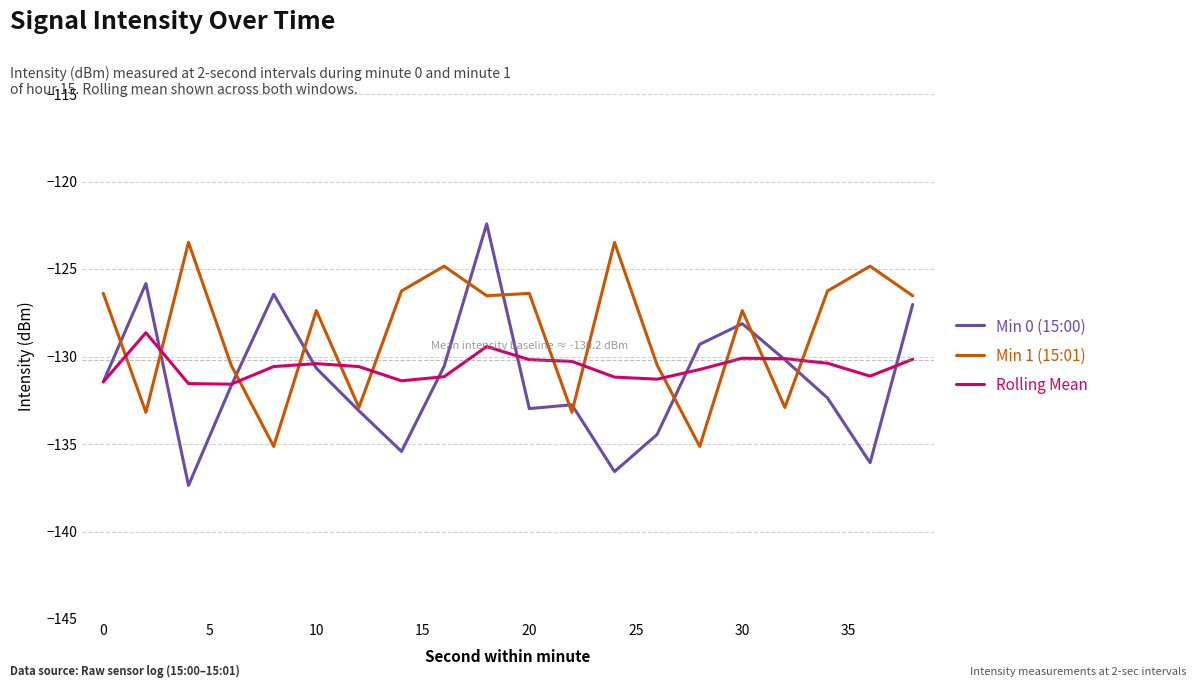

What is the maximum value for Min 0 (15:00)?

-122.4